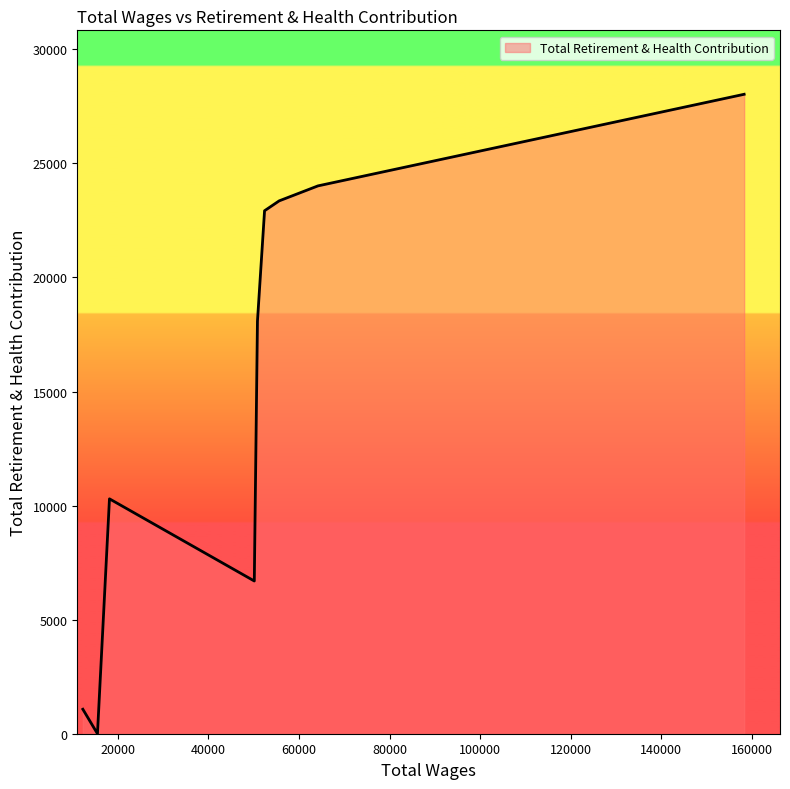

What is the maximum value shown in the chart?

28032